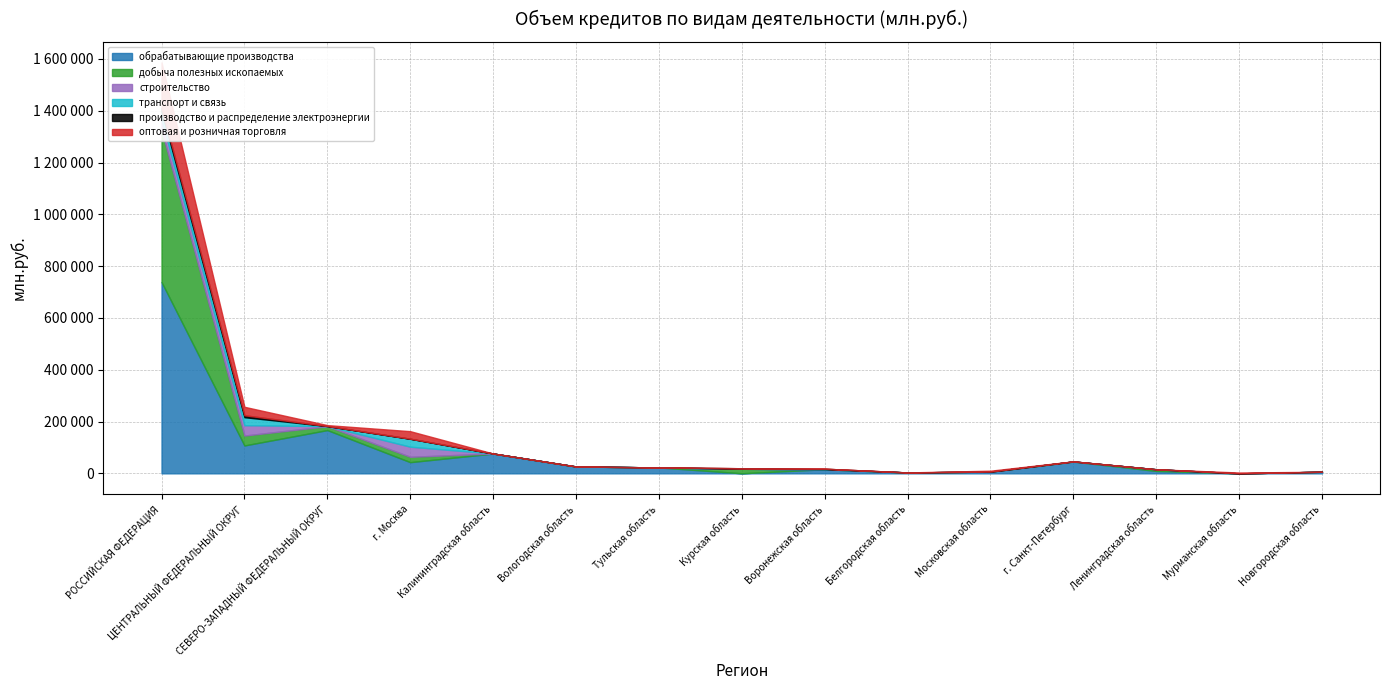

Reading left to right, transcribe all the data shown in this chart.

обрабатывающие производства: 738646	107662	167042	43199	76432	26482	22810	294	15824	3262	6694	45446	9239	0	6127
добыча полезных ископаемых: 587459	38203	14890	20646	185	9	0	17352	0	205	0	0	6501	0	0
строительство: 40587	39998	324	39108	0	0	0	0	0	0	8	324	0	0	0
транспорт и связь: 31469	30955	254	30618	0	0	0	0	0	0	8	254	0	0	0
производство и распределение электроэнергии: 13045	7539	131	171	0	131	0	2066	2102	0	73	0	0	0	0
оптовая и розничная торговля: 175058	32570	3567	29073	0	0	0	0	0	17	3480	318	0	3249	0